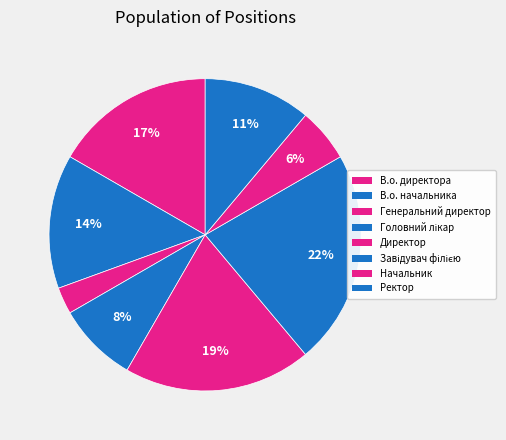

How many slices are in this pie chart?

8